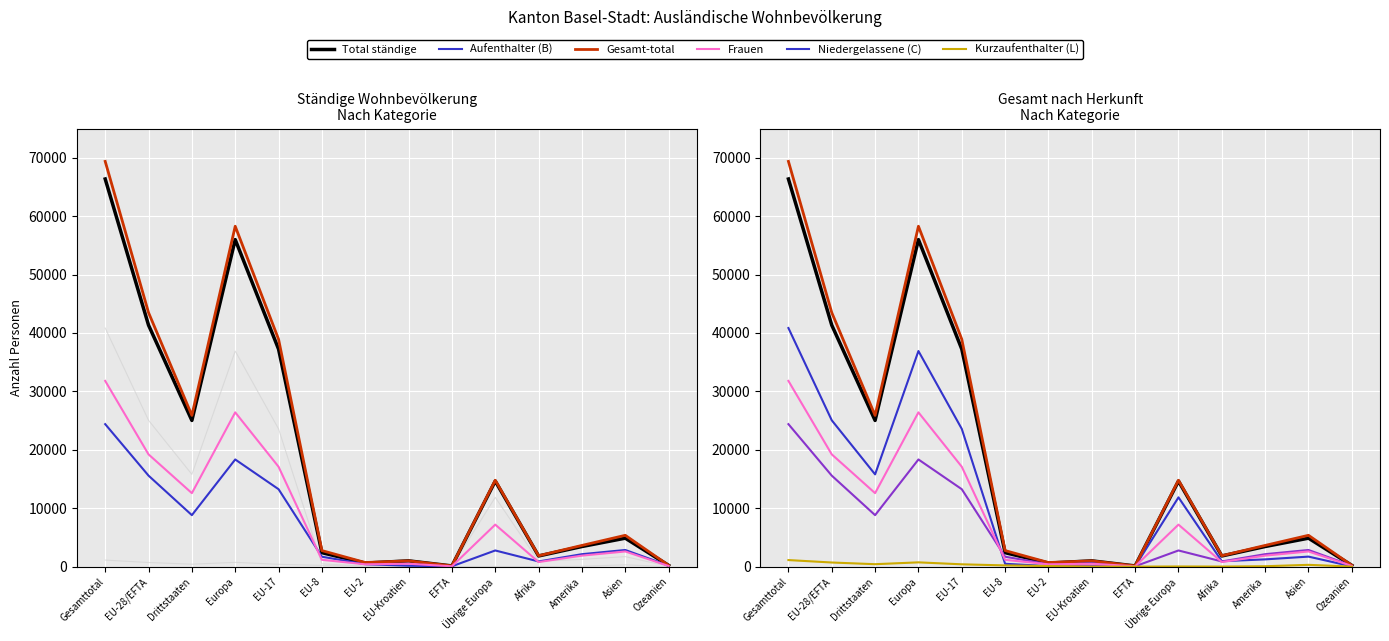

Read the Frauen value at Gesamttotal, to the nearest 50.

31800